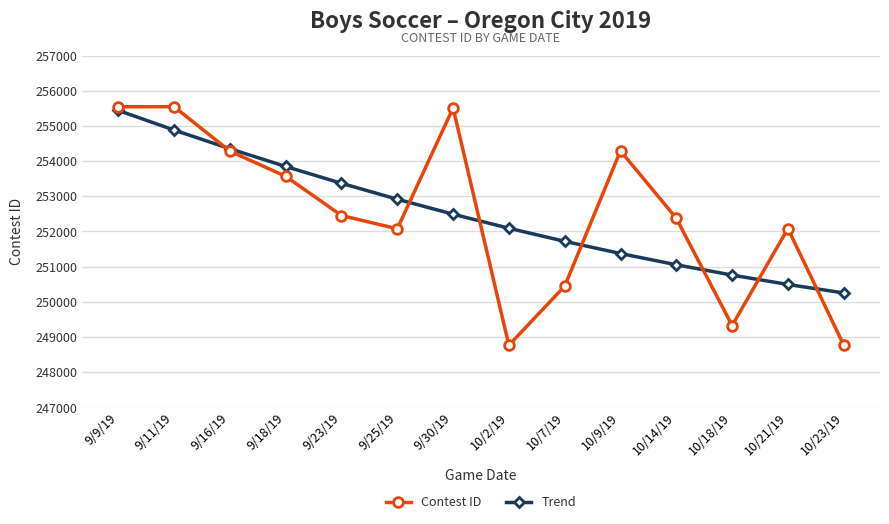

Is it true that Contest ID equals 254283.0 at 9/16/19?

True